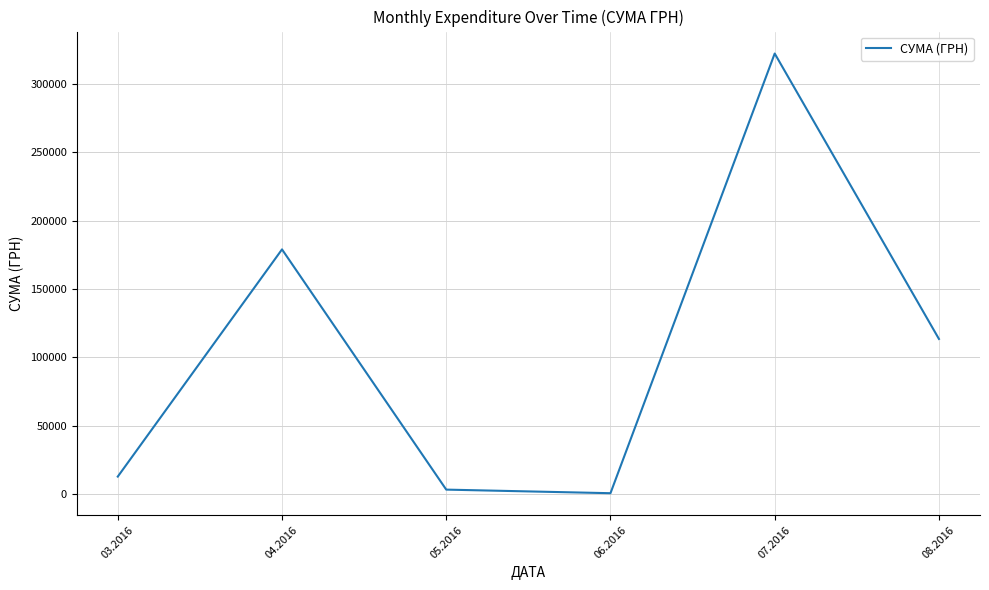

How many interior local peaks (higher than both neighbors) does the data have?

2